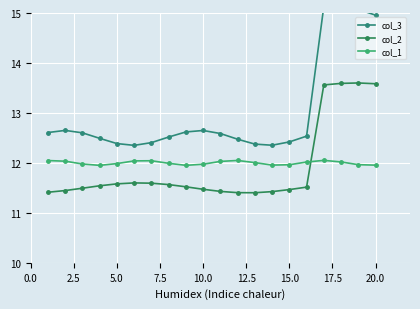

The col_1 series shows 8.3 at 15.0. True or false?

False